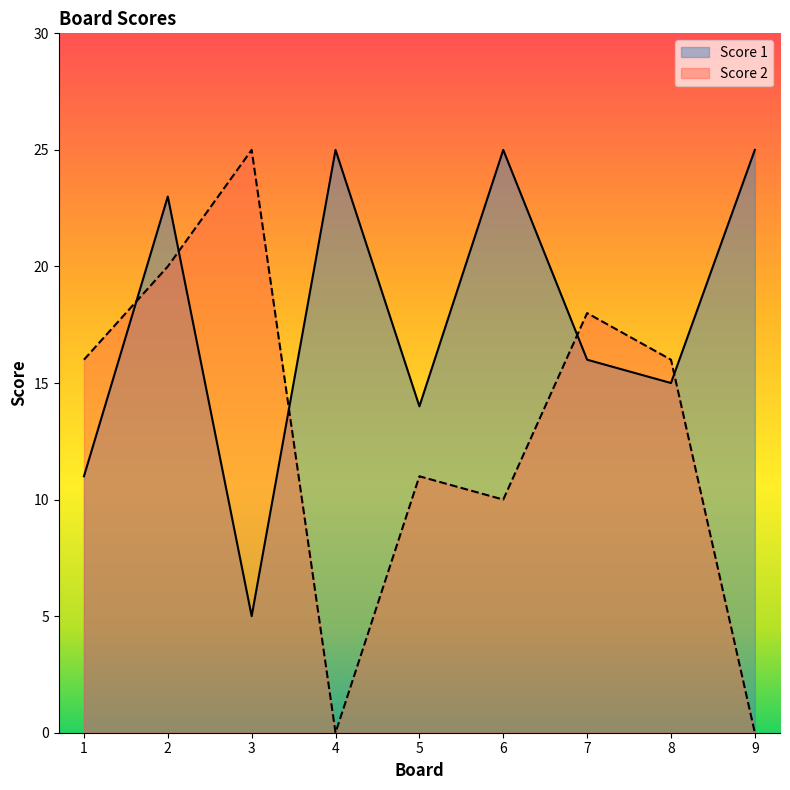

At which label does Score 2 first exceed 16?

2